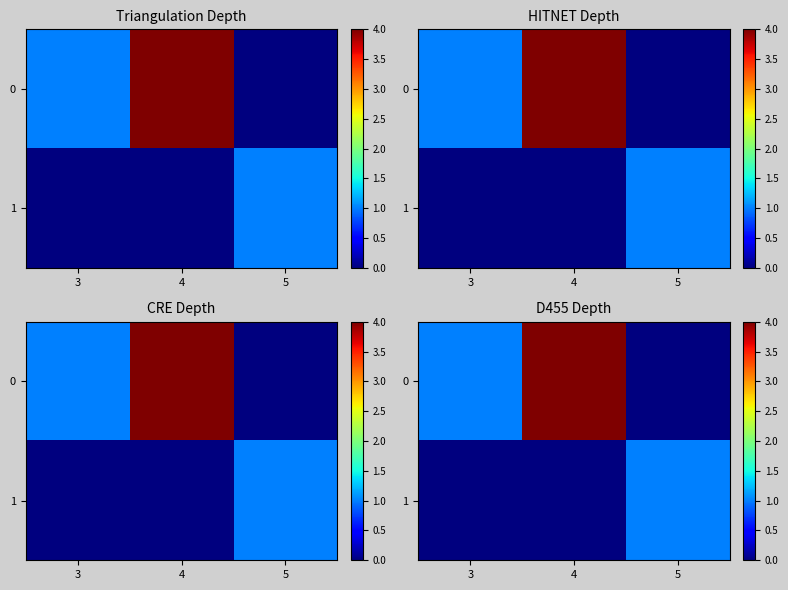

Count the 1 values in the range 0 to 1.

3